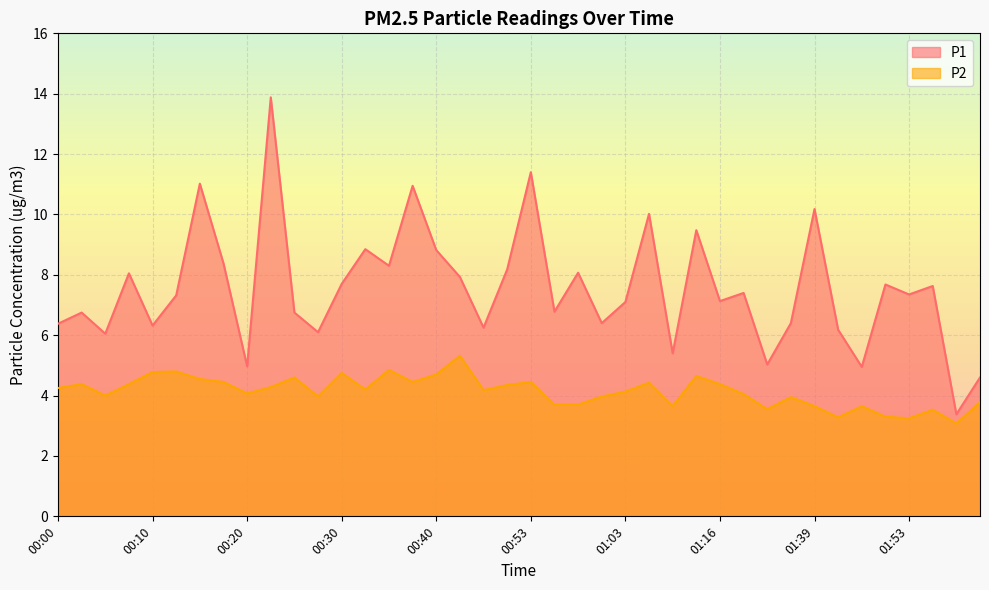

The value of P1 at 00:42 is 4.9. True or false?

False